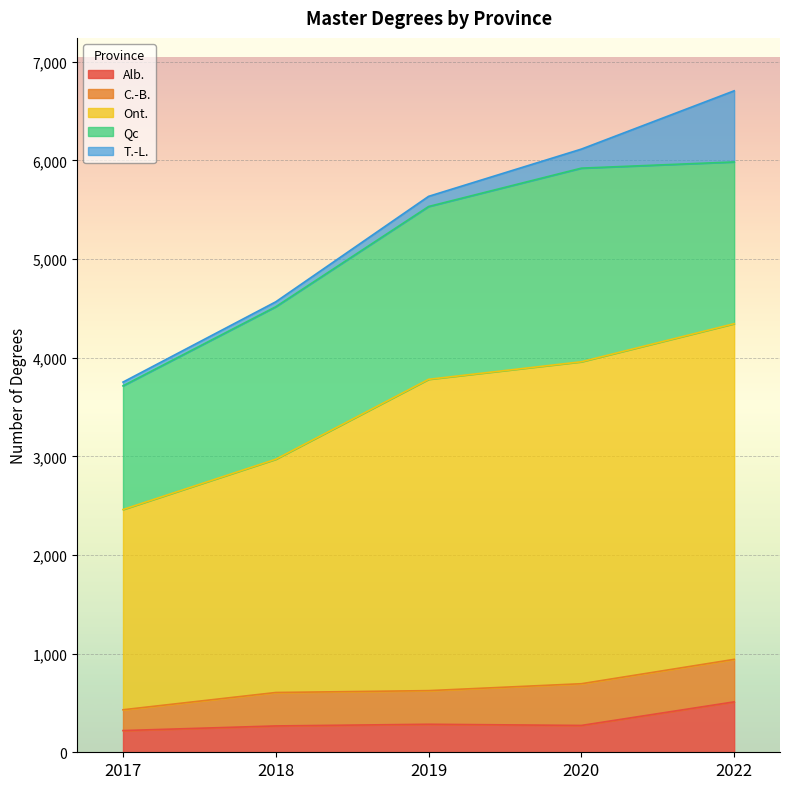

At which category is the sum across all series the highest?

2022